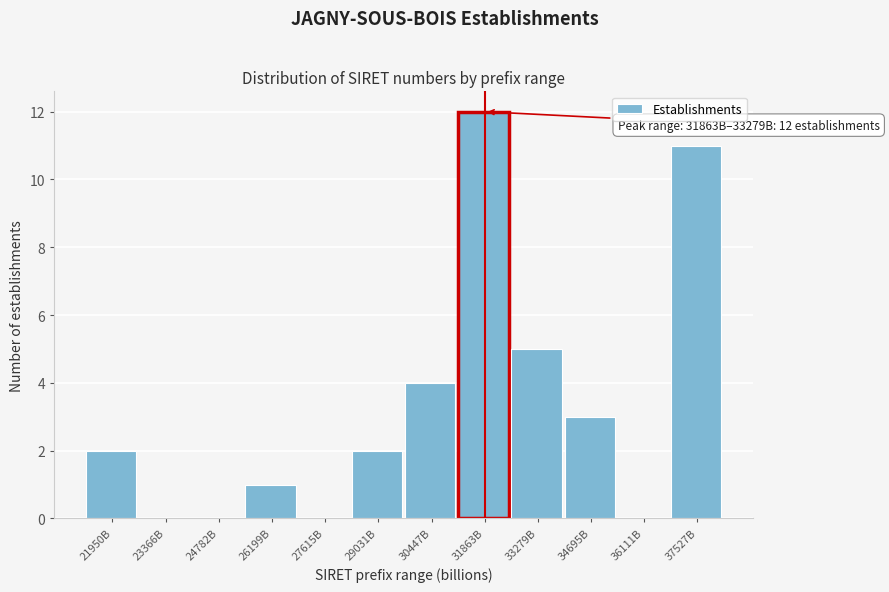

Reading left to right, extract all data points from this chart.

21950B=2	23366B=0	24782B=0	26199B=1	27615B=0	29031B=2	30447B=4	31863B=12	33279B=5	34695B=3	36111B=0	37527B=11